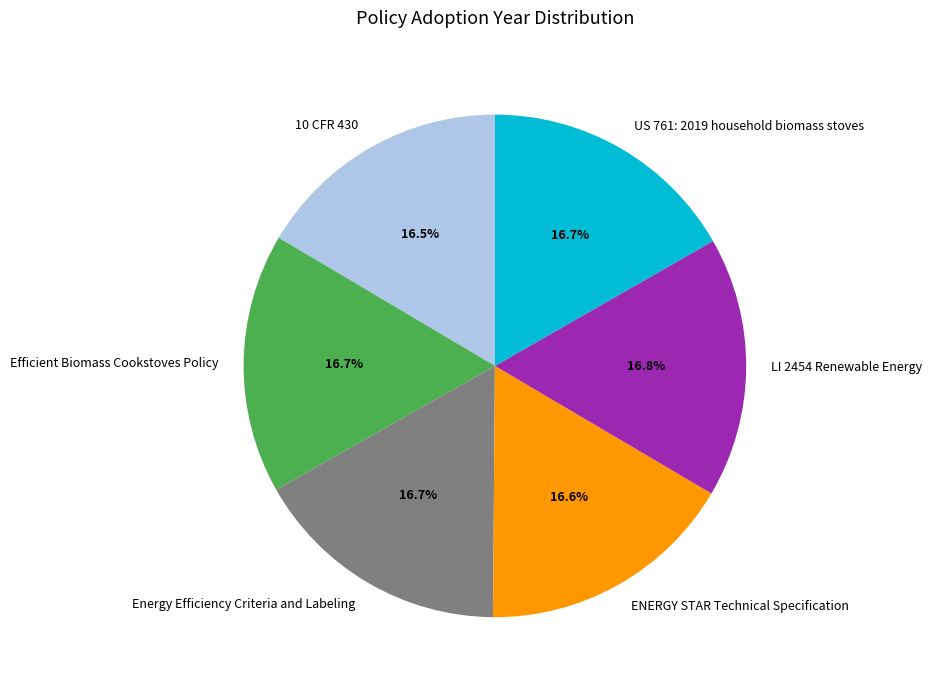

Does any single category account for the majority?

No